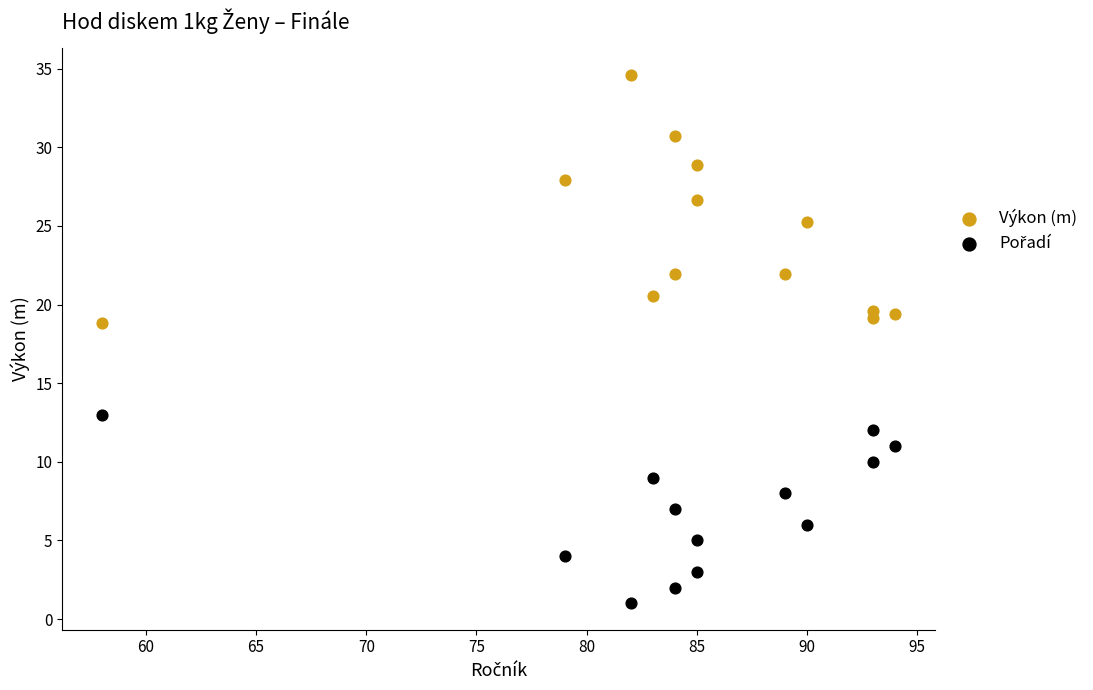

Across all data points, what is the range of X values (max minus min)?

36.0